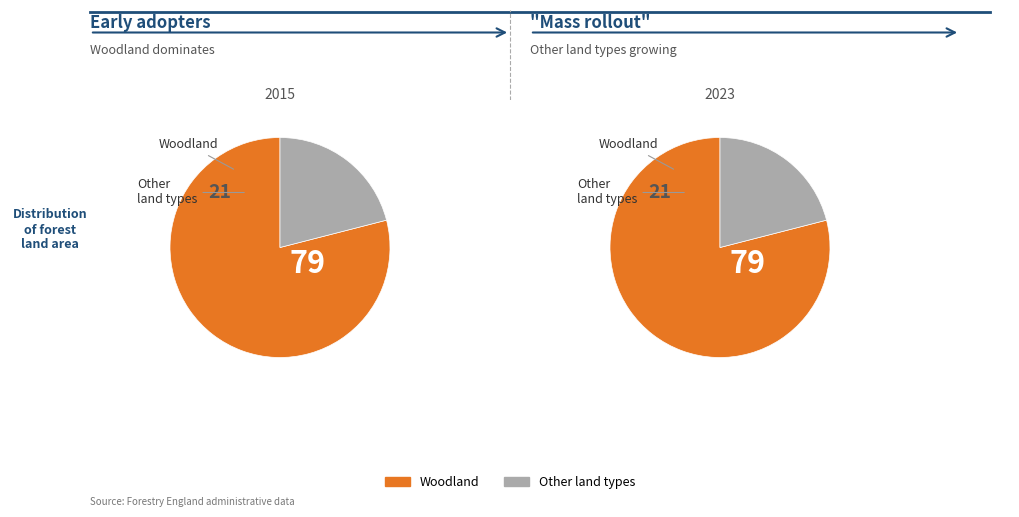

Rank the series at 2021 from highest to lowest value.

Woodland, Other land types